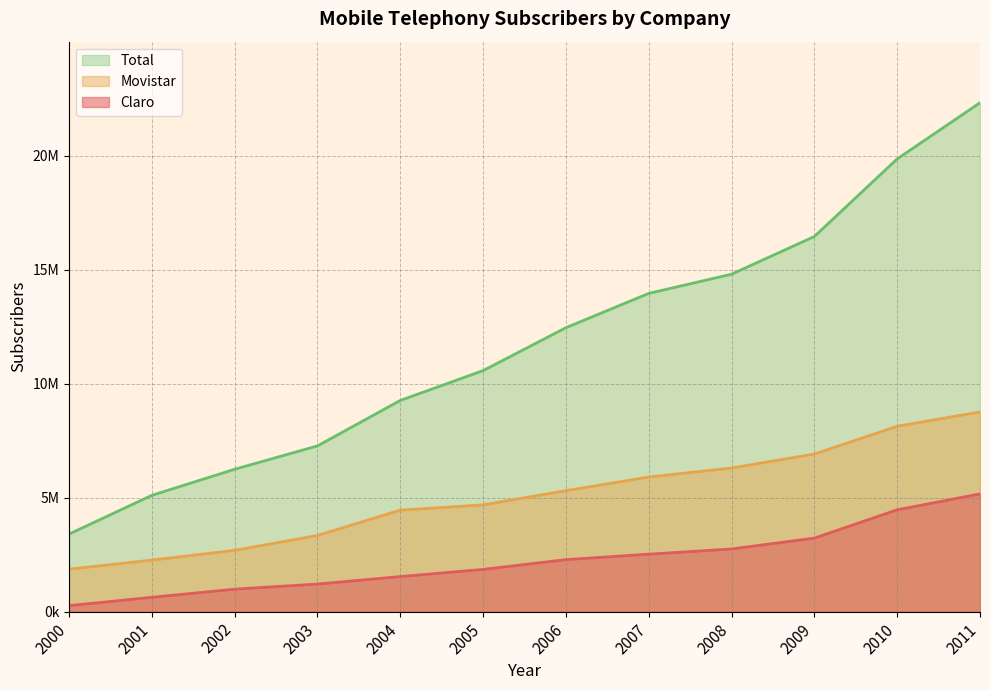

Where is Movistar nearest to the value 5310062?

2006